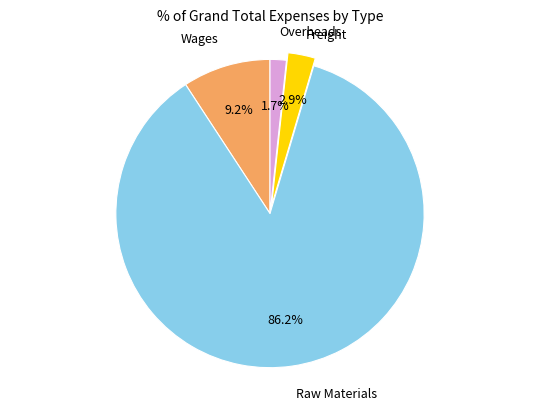

How many slices are in this pie chart?

4